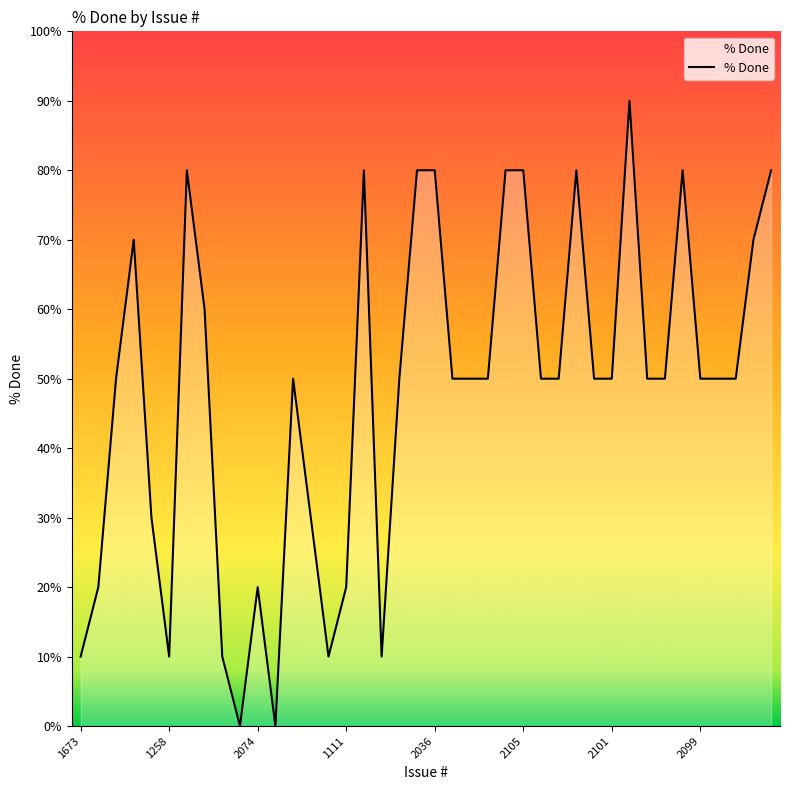

What is the maximum value shown in the chart?

90